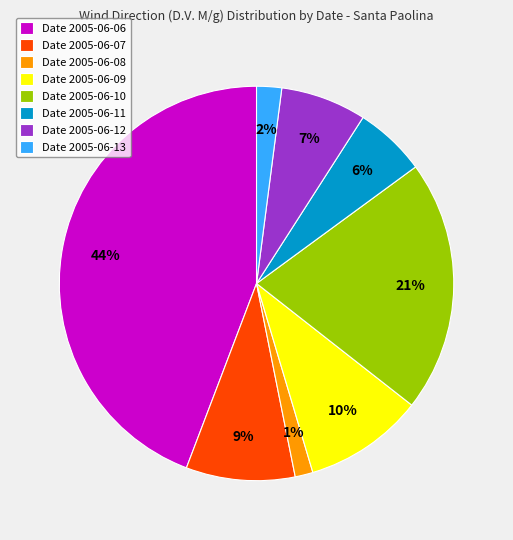

Is Date 2005-06-08 the majority of the pie?

No